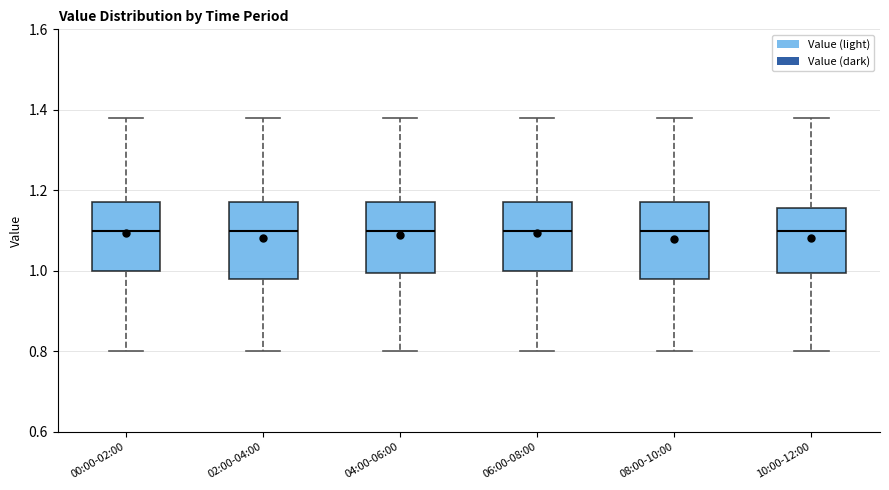

Reading left to right, transcribe this box plot: for each box, give where its median line is, the range the box spans, and where its two whiskers end, as read against the y-axis. The values are not printed on the chart, so give them approximately, as read against the axis.

00:00-02:00: median 1.10, box 1.00 to 1.18, whiskers 0.80 to 1.38
02:00-04:00: median 1.10, box 0.98 to 1.18, whiskers 0.80 to 1.38
04:00-06:00: median 1.10, box 1.00 to 1.18, whiskers 0.80 to 1.38
06:00-08:00: median 1.10, box 1.00 to 1.18, whiskers 0.80 to 1.38
08:00-10:00: median 1.10, box 0.98 to 1.18, whiskers 0.80 to 1.38
10:00-12:00: median 1.10, box 1.00 to 1.16, whiskers 0.80 to 1.38